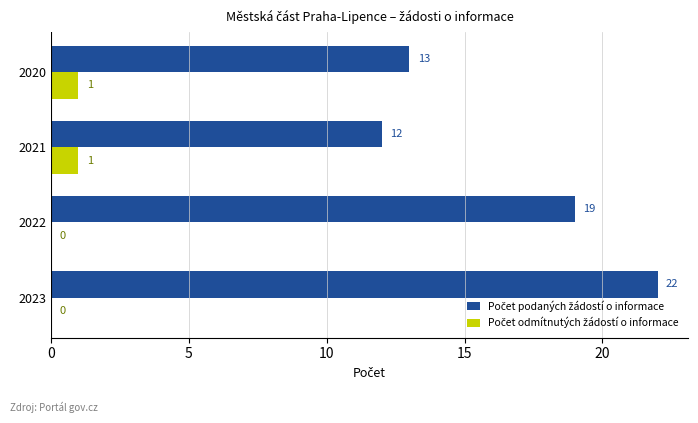

What is the total value across all series at 2022?

19